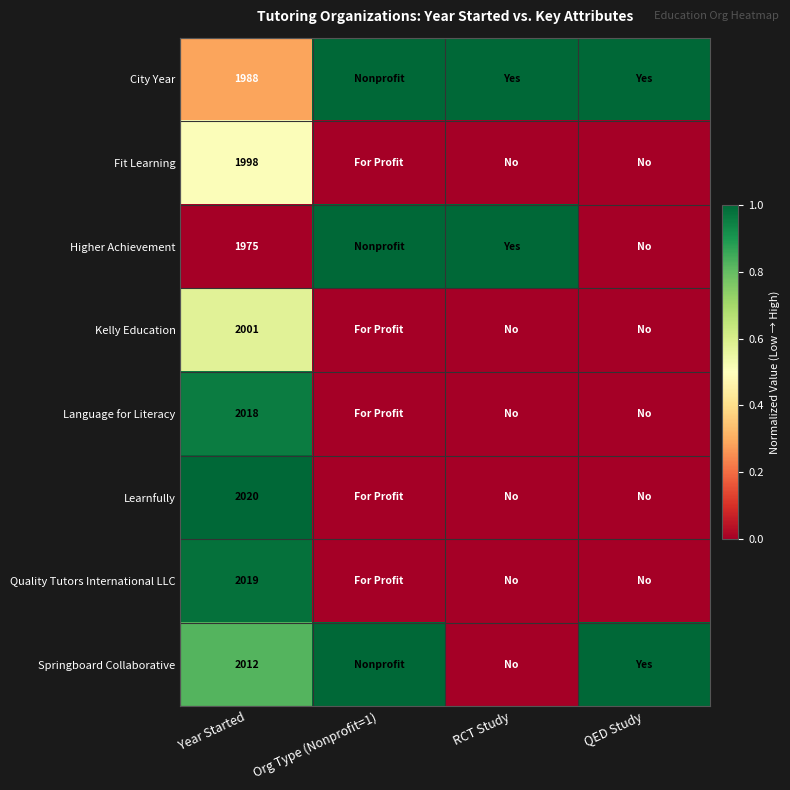

What is the spread (max minus min) of values at Year Started?

45